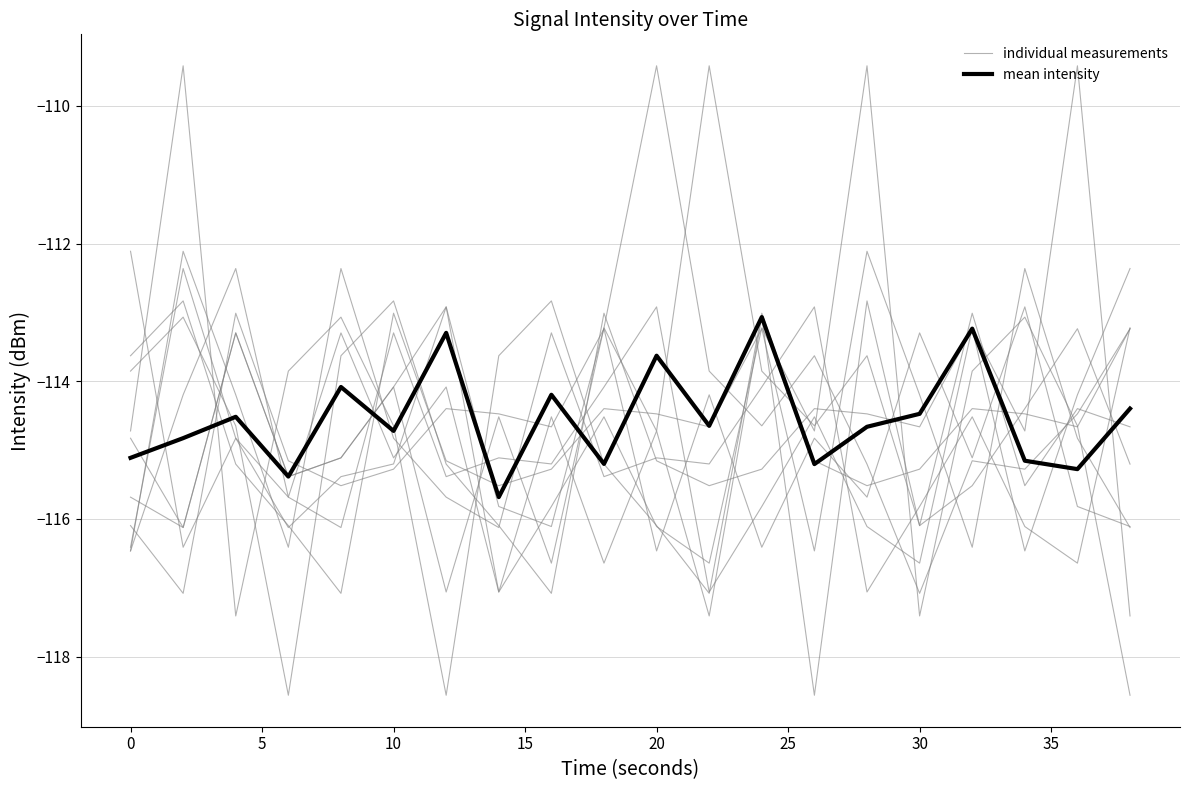

Which series has the largest total across all categories?

mean intensity